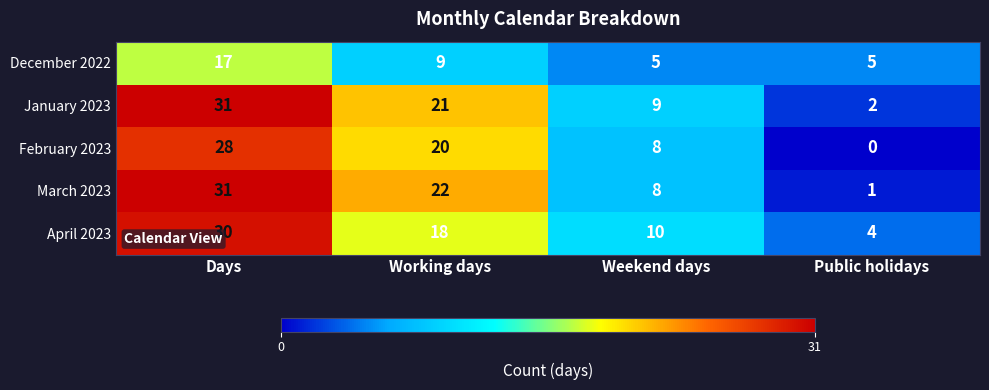

Reading left to right, transcribe all the data shown in this chart.

December 2022: 17	9	5	5
January 2023: 31	21	9	2
February 2023: 28	20	8	0
March 2023: 31	22	8	1
April 2023: 30	18	10	4